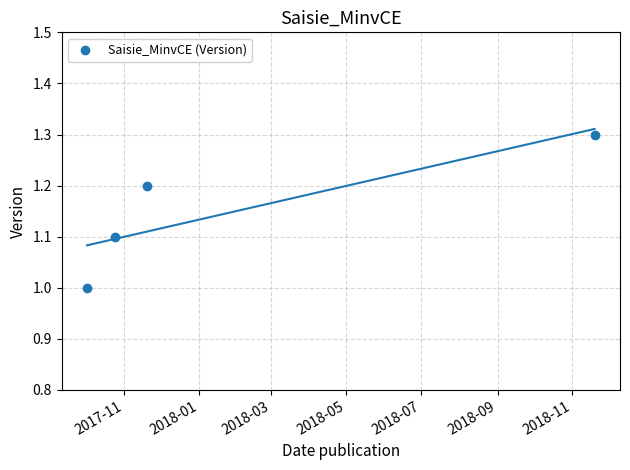

What is the average X value?

17562.2